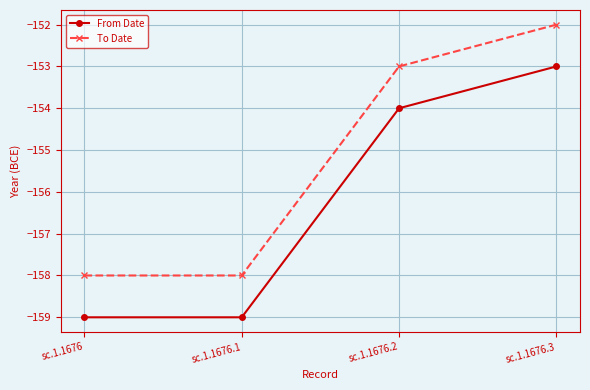

Where is To Date nearest to the value -155?

sc.1.1676.2